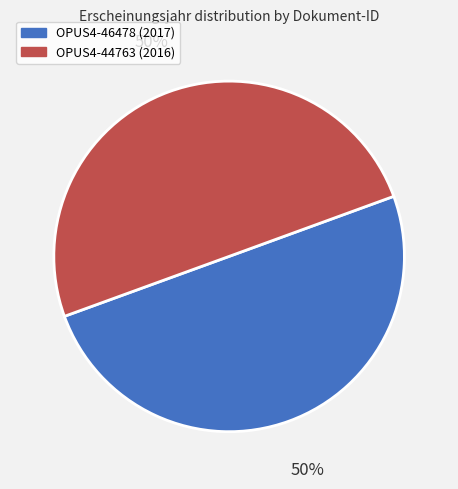

What percentage is the OPUS4-44763 slice, to the nearest percent?

50%